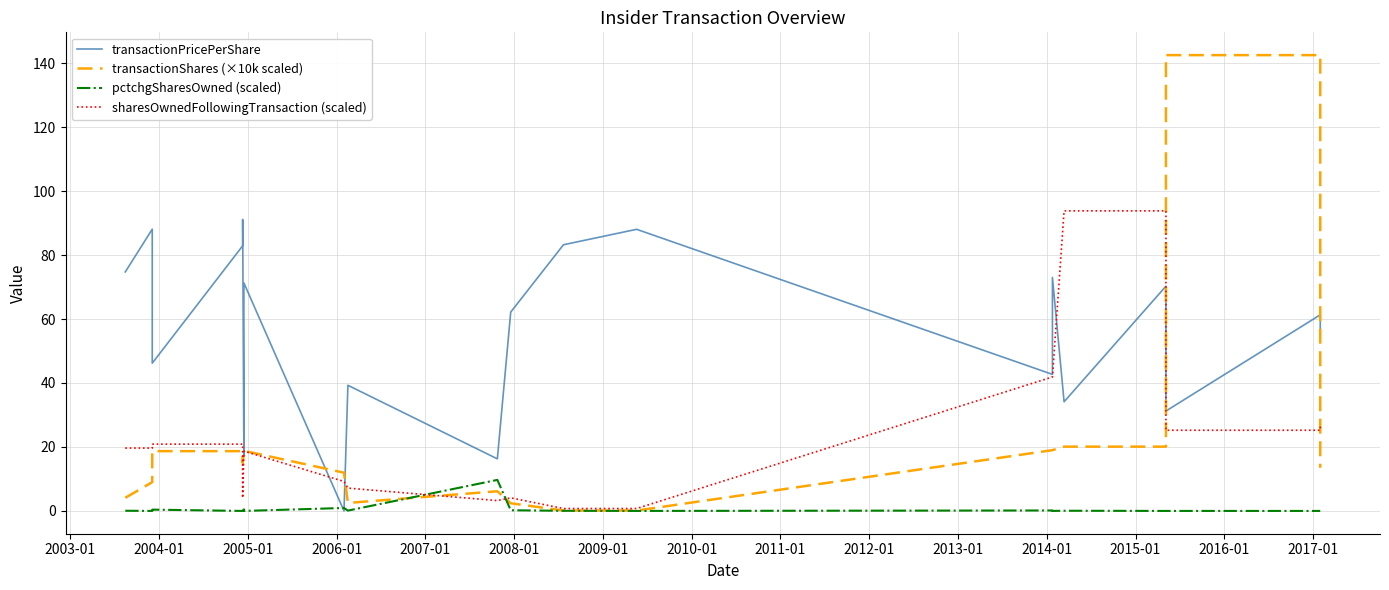

How many categories are shown in the chart?

20